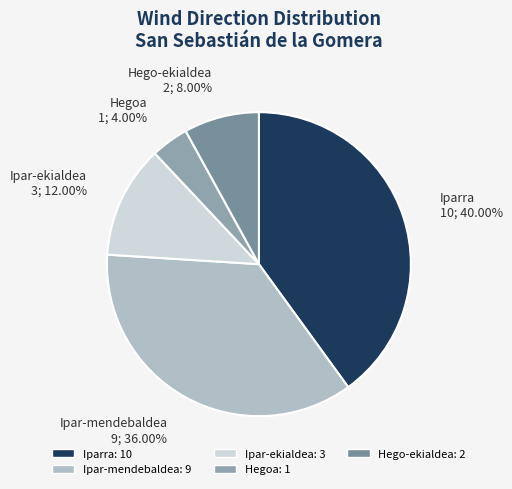

Is it true that Ipar-mendebaldea is 23% of the pie?

False